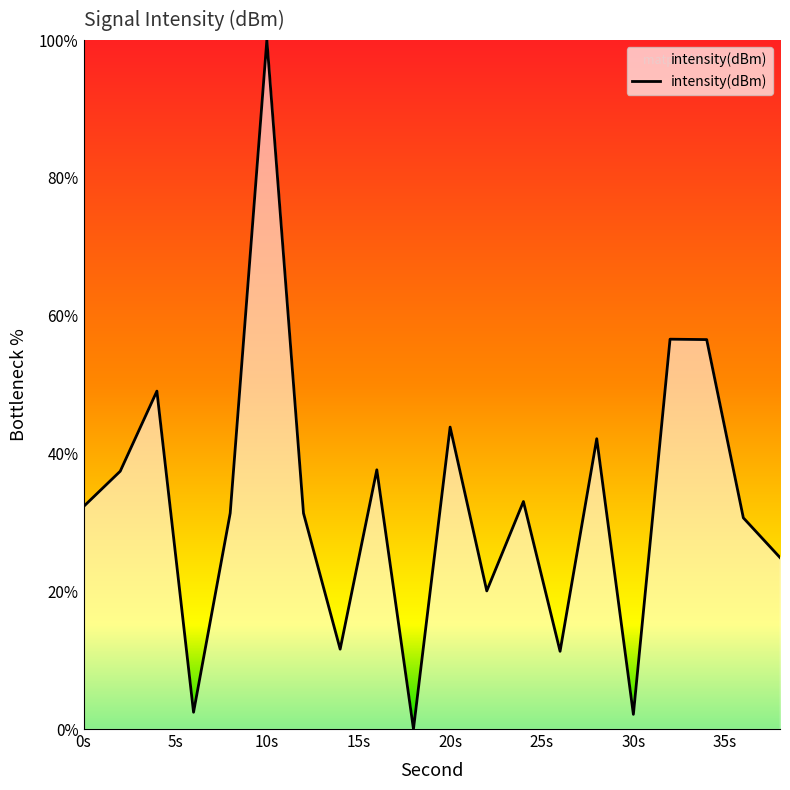

What is the difference between the maximum and minimum values?

100.0